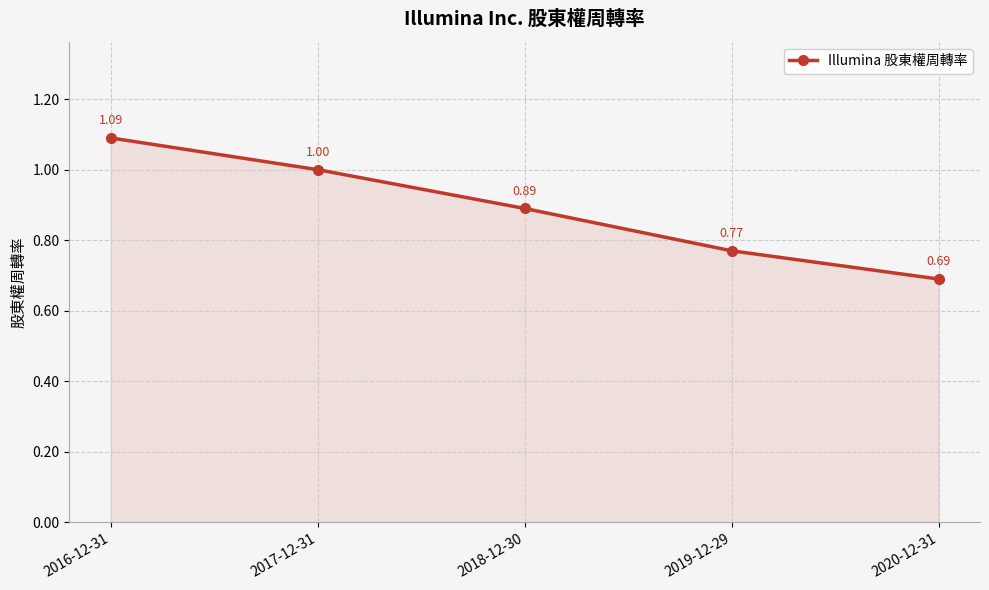

What is the label of the 2nd point from the right?

2019-12-29